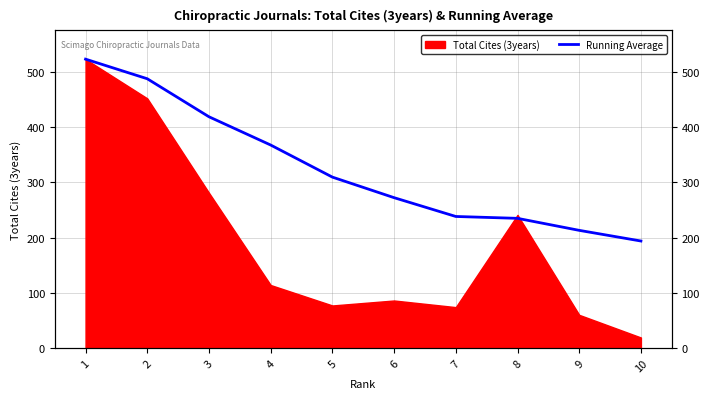

Where is the data nearest to the value 358?

4